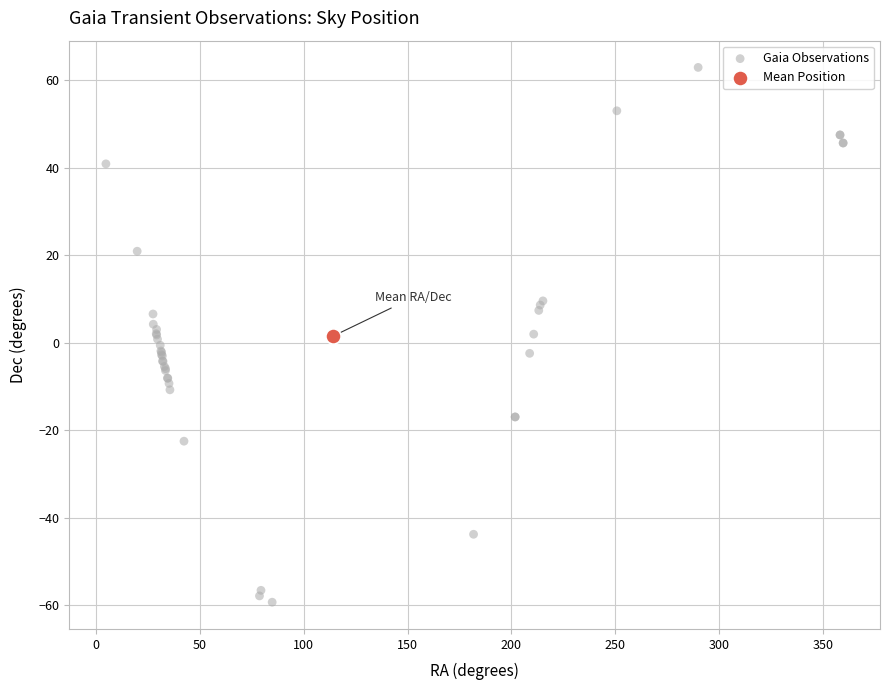

What are all the series names shown in the legend?

Gaia Observations, Mean Position